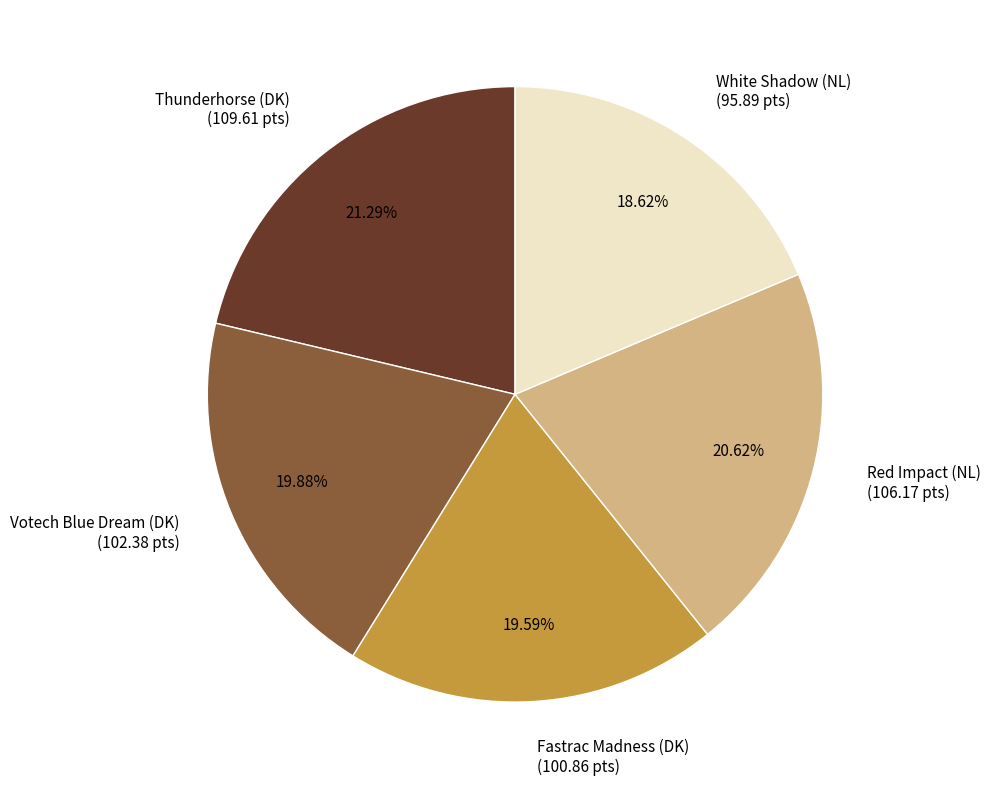

Is there a majority slice in this chart?

No